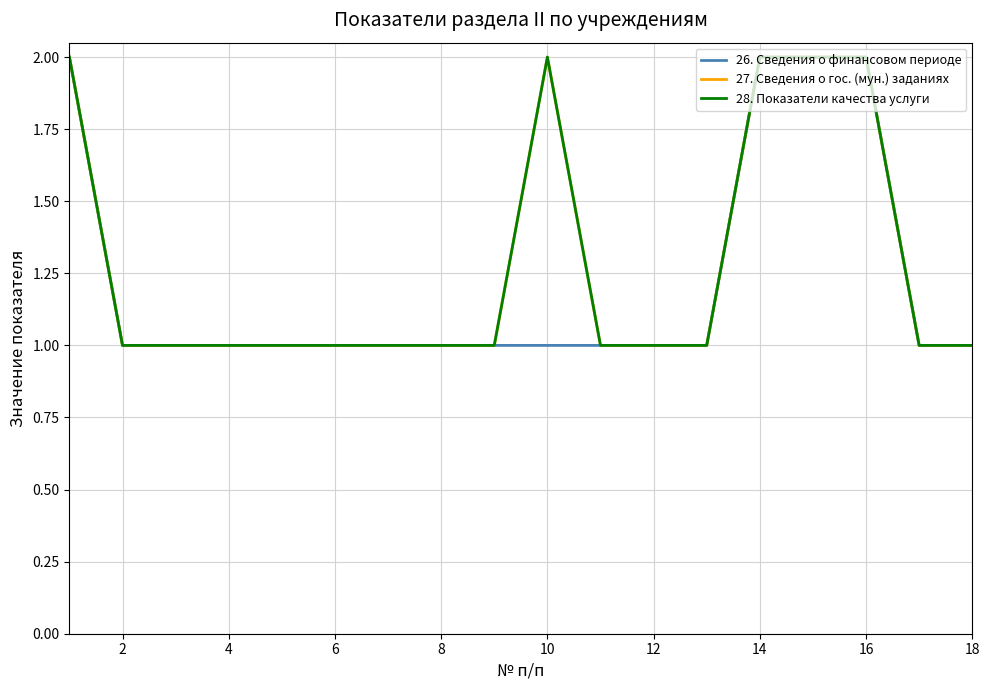

What is the difference between the maximum and minimum values in the 26. Сведения о финансовом периоде series?

1